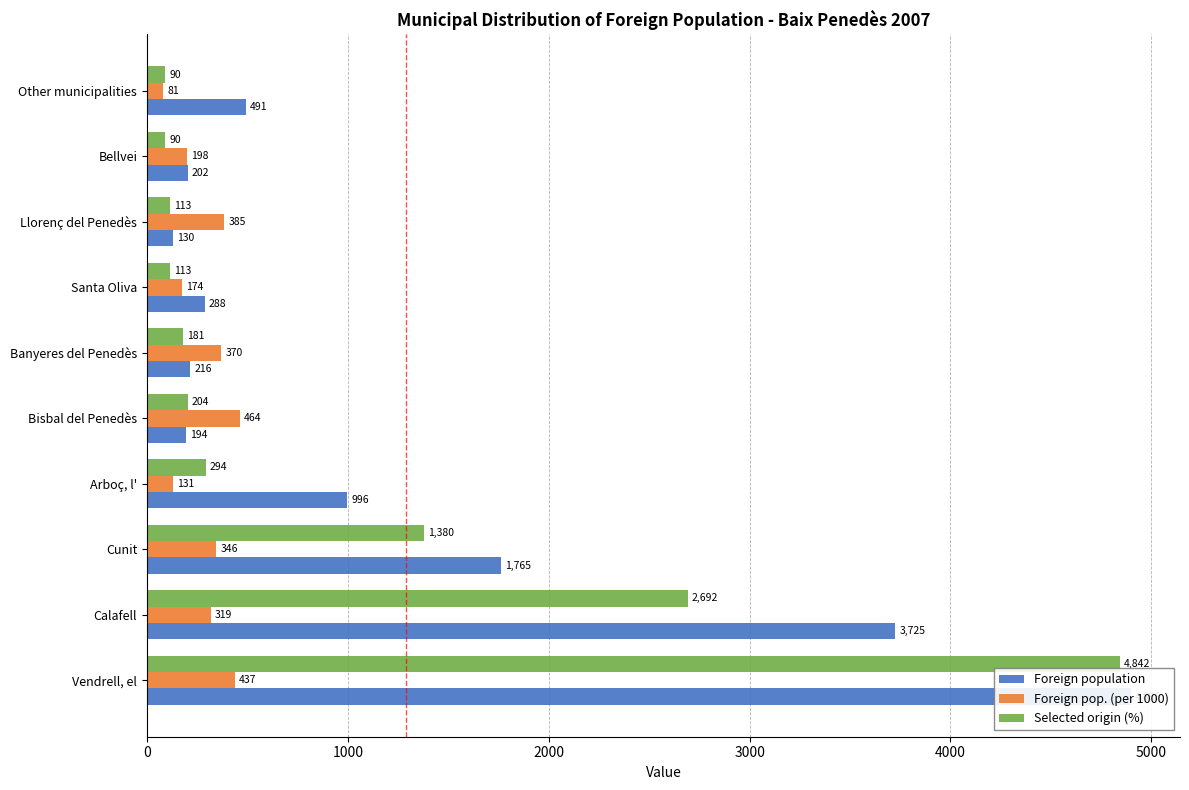

What position from the left is Cunit?

3